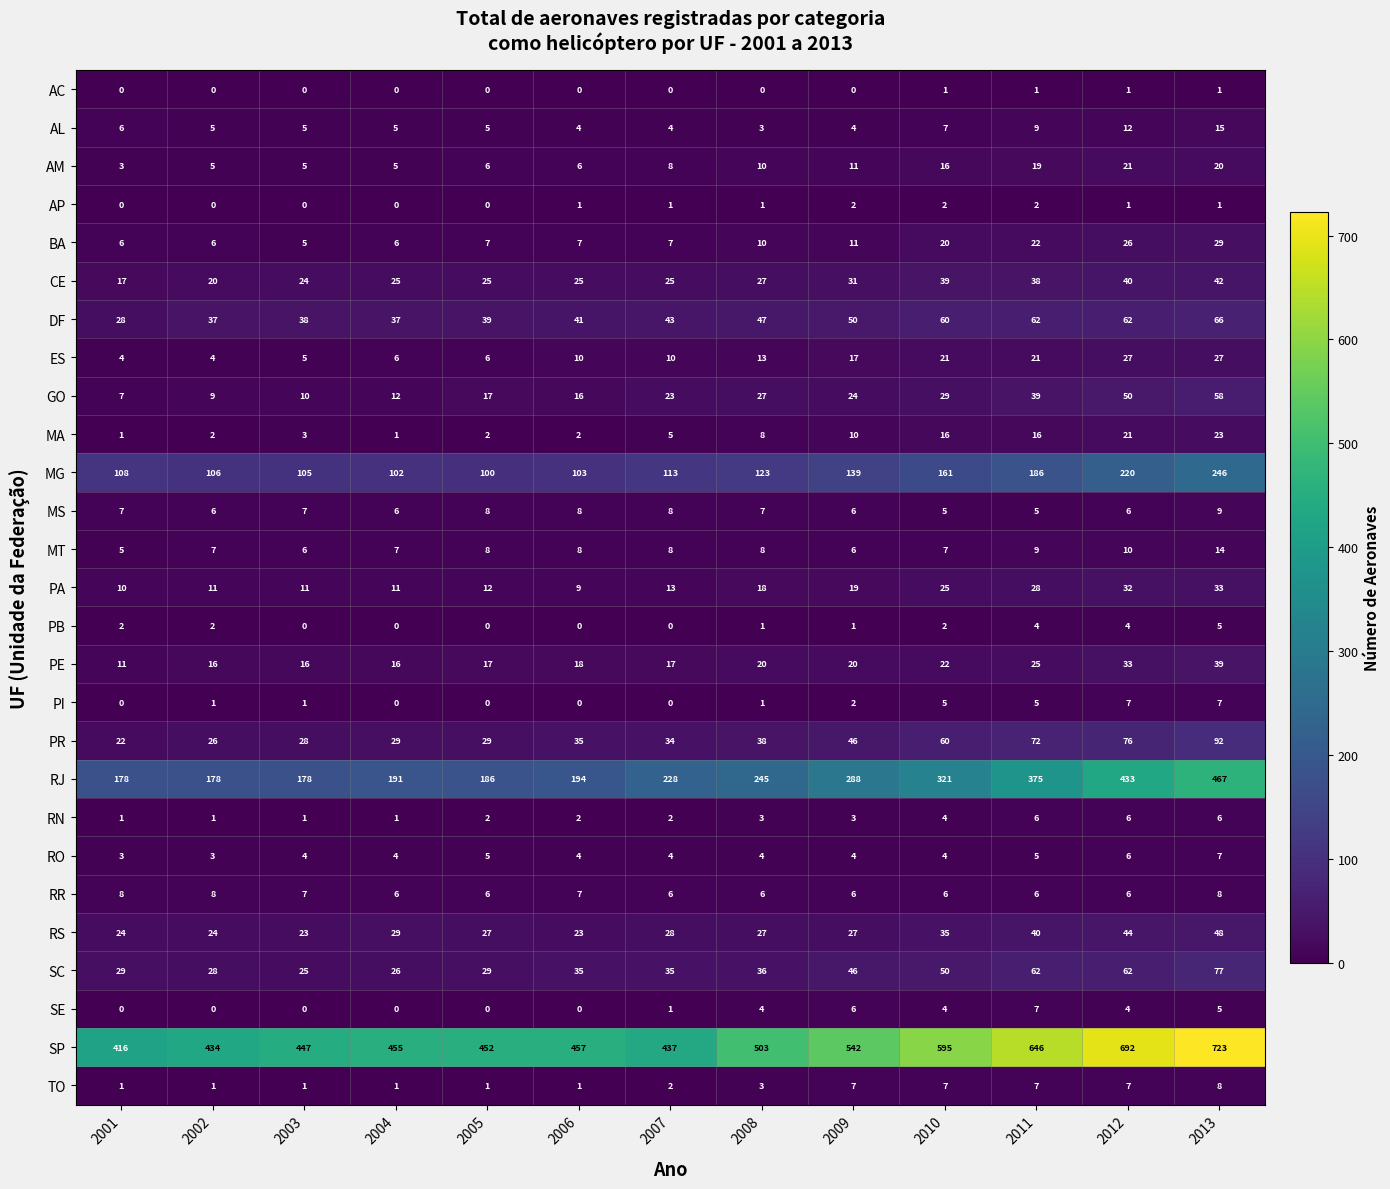

What is the total value across all series at 2001?

897